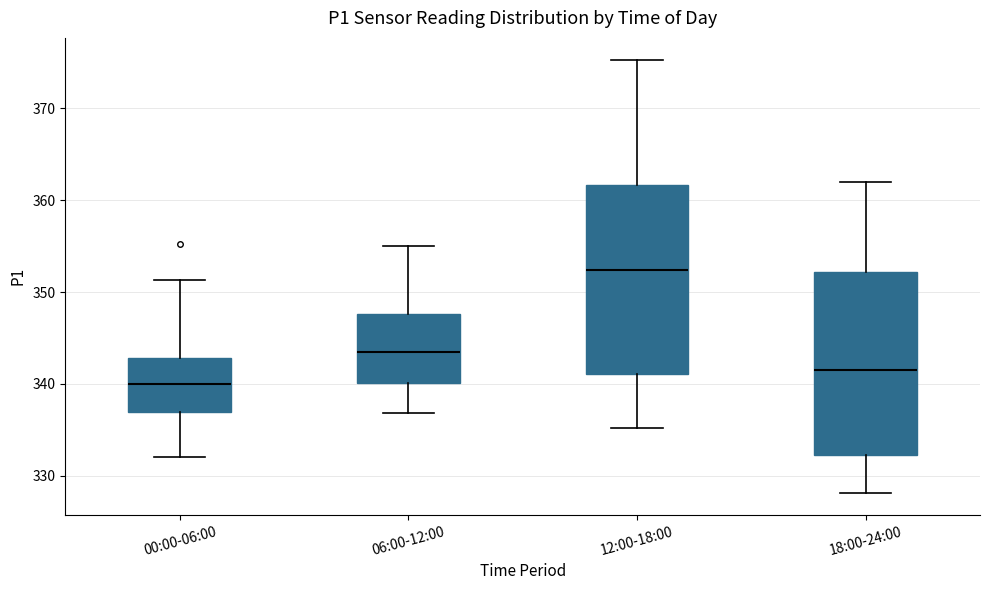

Reading left to right, transcribe this box plot: for each box, give where its median line is, the range the box spans, and where its two whiskers end, as read against the y-axis. The values are not printed on the chart, so give them approximately, as read against the axis.

00:00-06:00: median 340, box 337 to 343, whiskers 332 to 351
06:00-12:00: median 343, box 340 to 348, whiskers 337 to 355
12:00-18:00: median 352, box 341 to 362, whiskers 335 to 375
18:00-24:00: median 342, box 332 to 352, whiskers 328 to 362